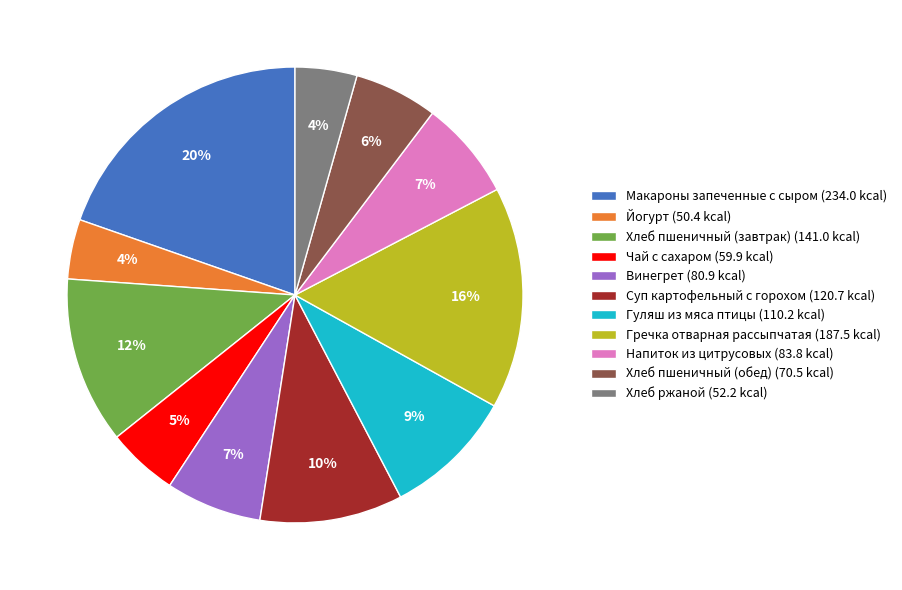

Does Гречка отварная рассыпчатая represent more than half of the total?

No